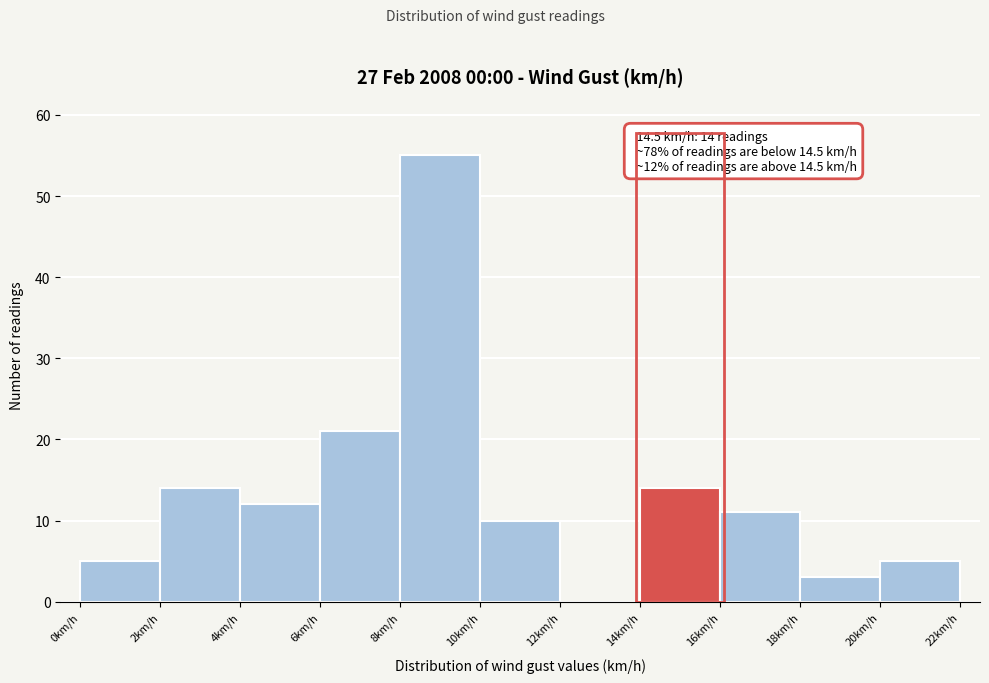

Over which range of the x-axis is the bar tallest?

8 to 10